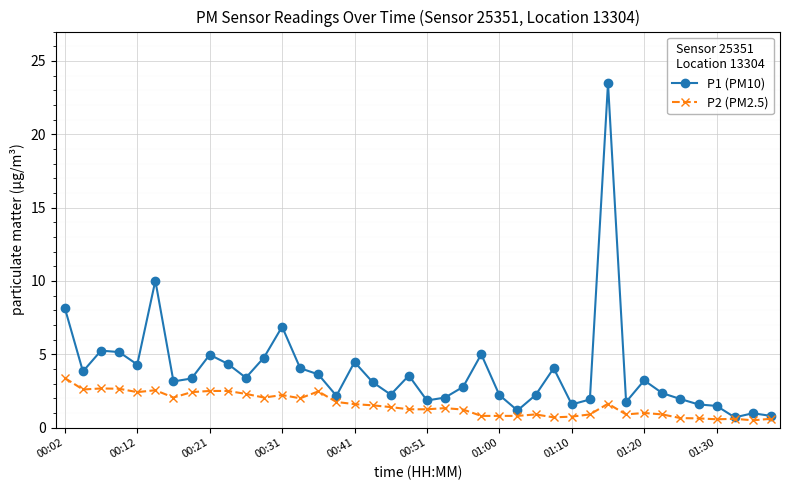

Which series has the largest total across all categories?

P1 (PM10)